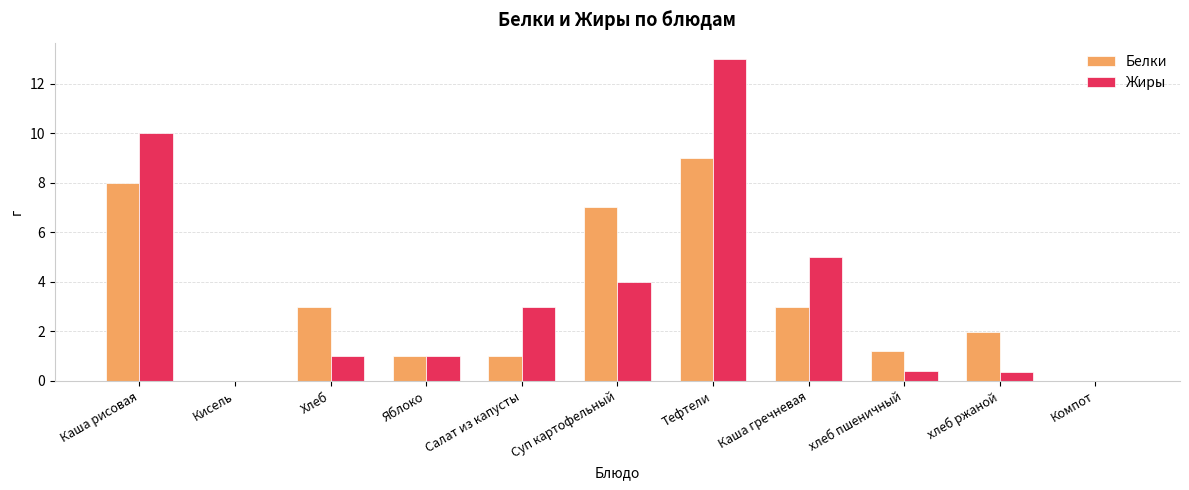

Between Хлеб and Тефтели, which series saw the biggest shift?

Жиры